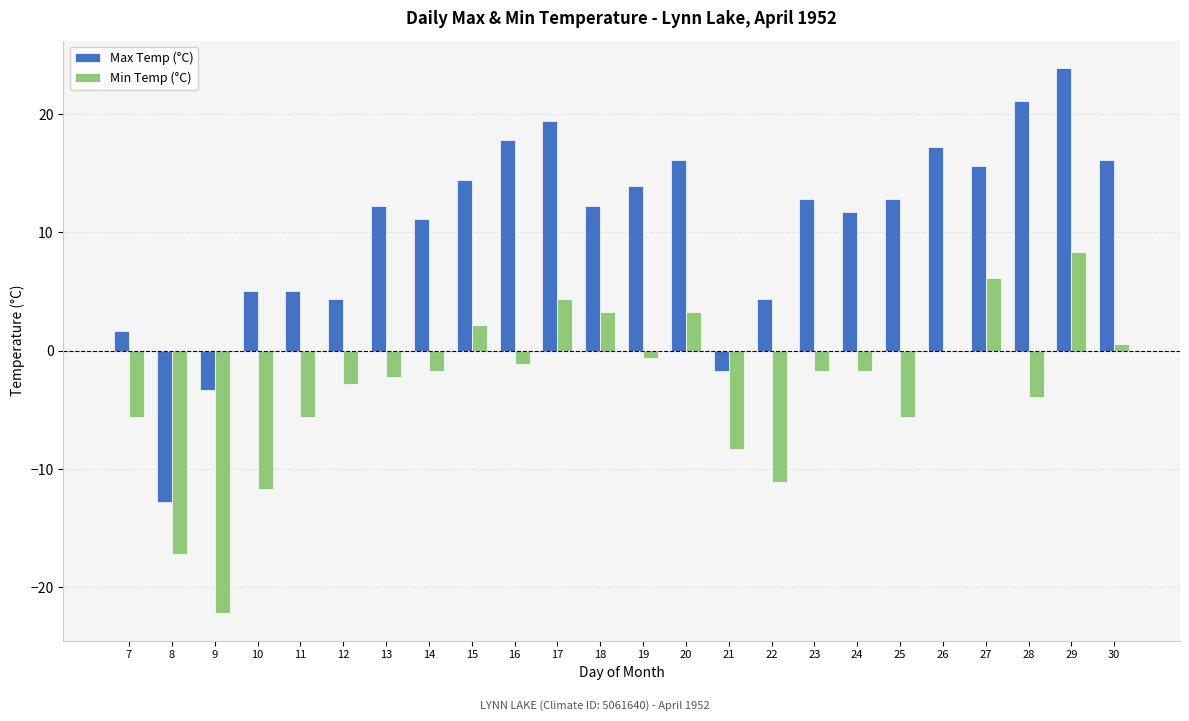

Does the chart contain stacked bars?

No